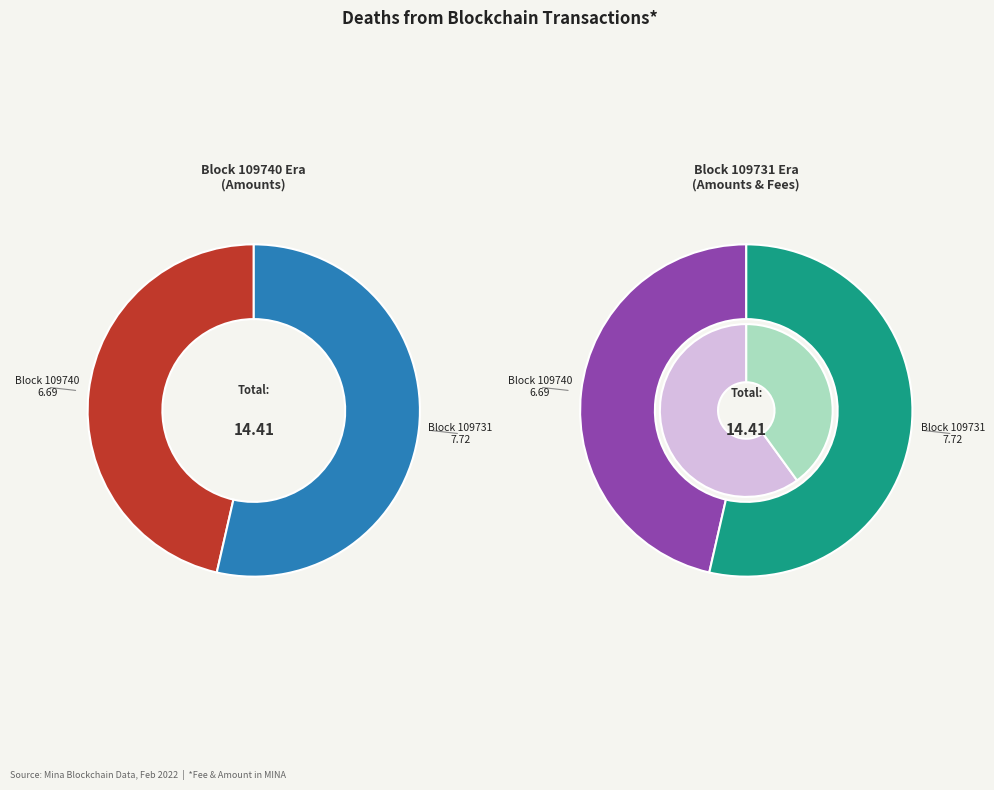

How many segments does this pie chart have?

2